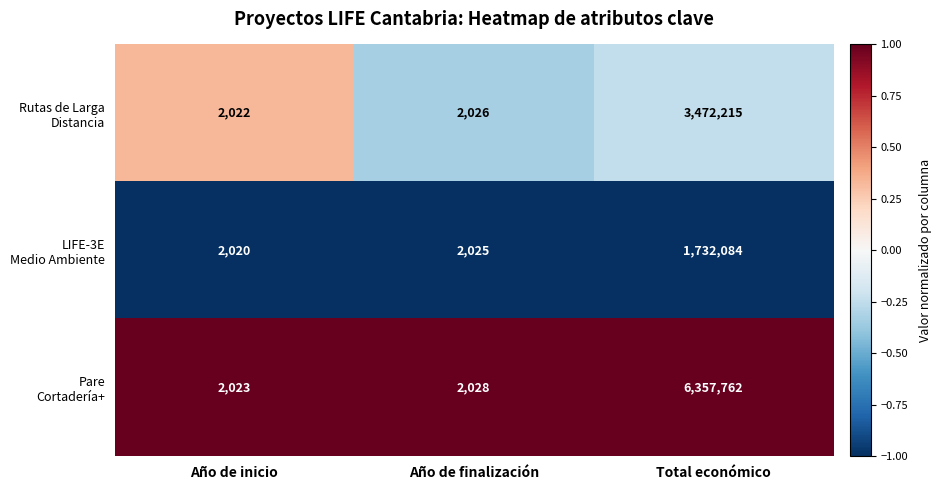

What is the difference between the highest and lowest values at Año de inicio?

3